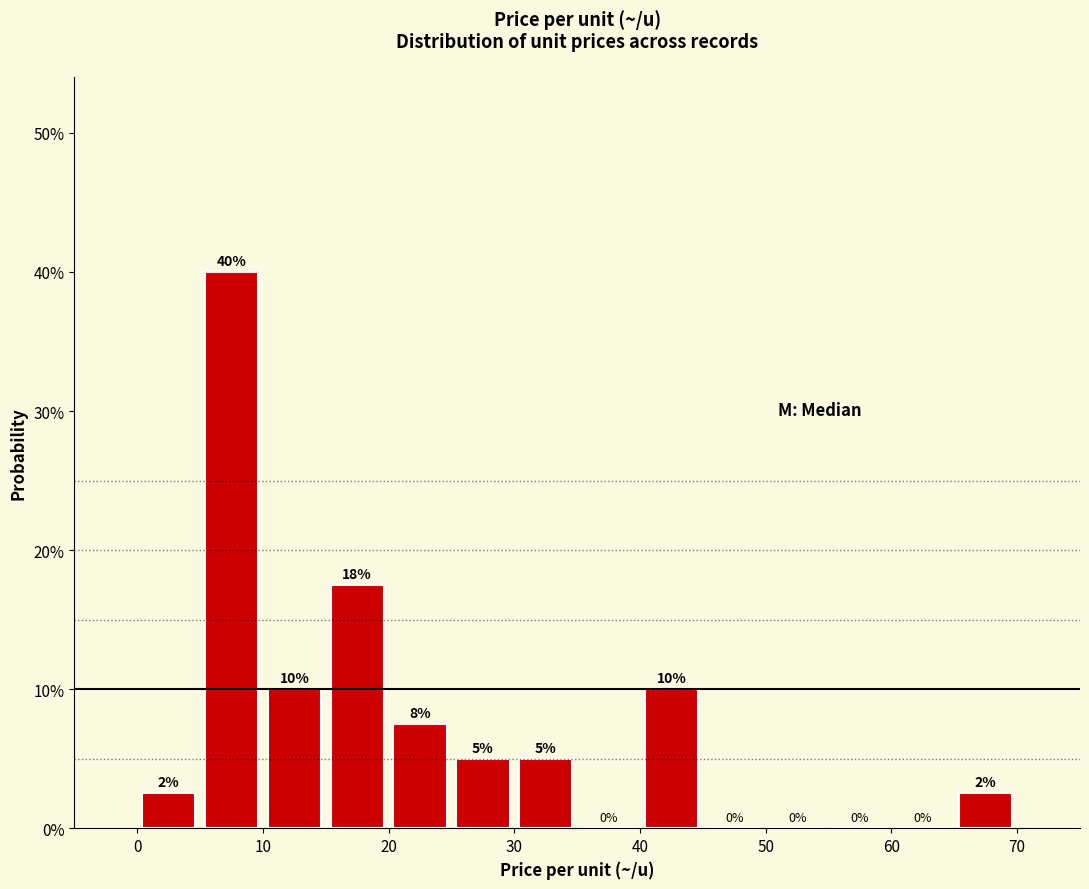

Which range on the x-axis has the tallest bar?

5 to 10